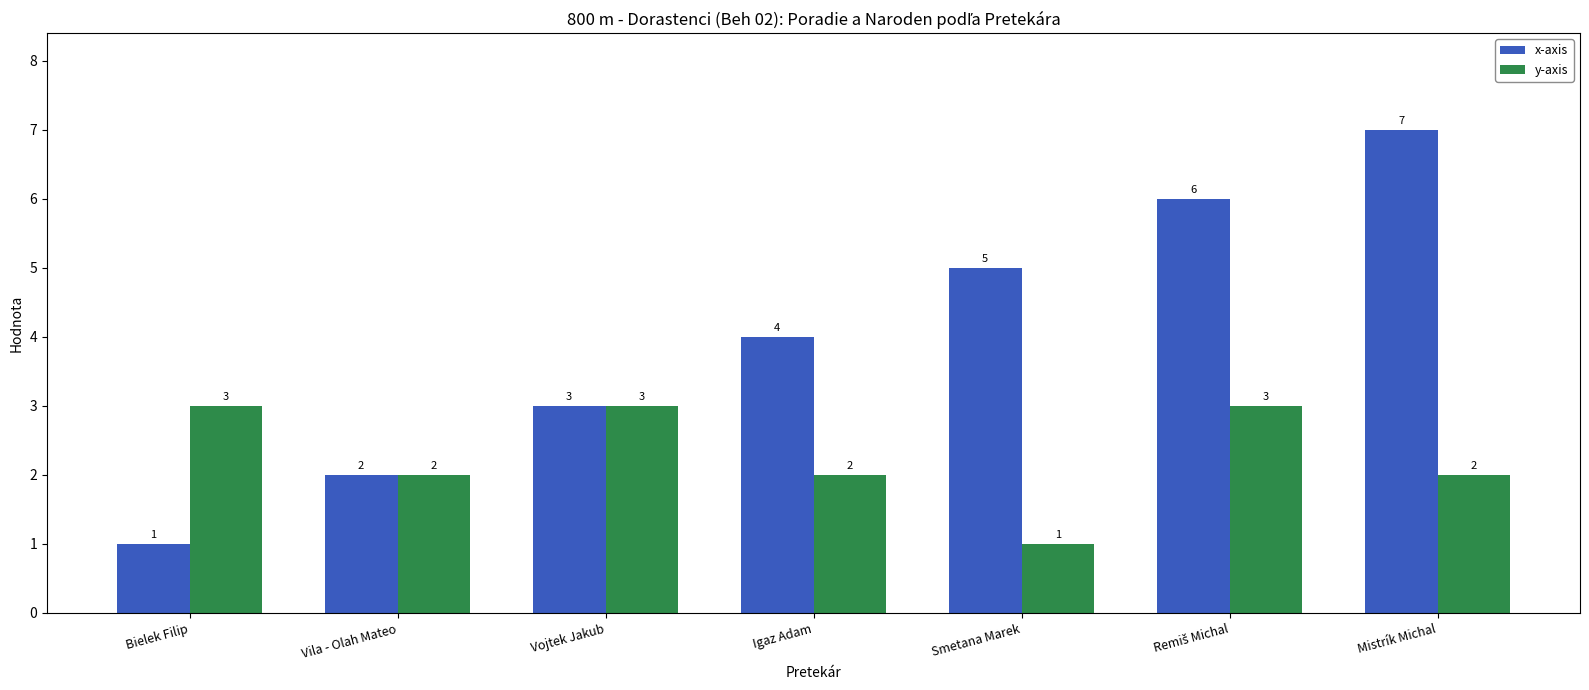

How many bars are there in total?

14